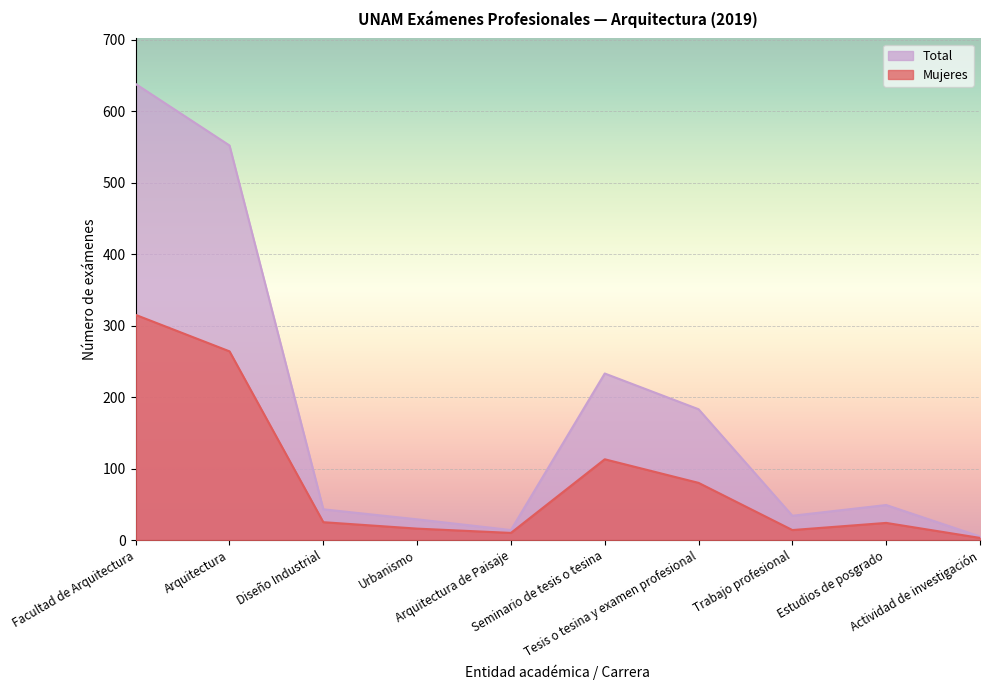

What value does the Total series have at Estudios de posgrado?

49